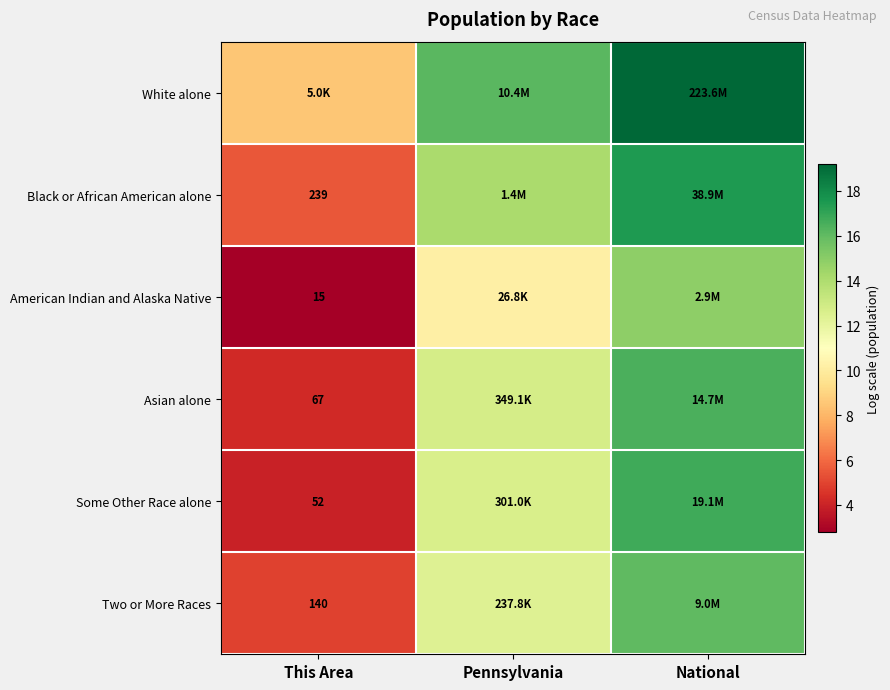

Is the value of Asian alone at Pennsylvania greater than the value of Some Other Race alone at National?

No